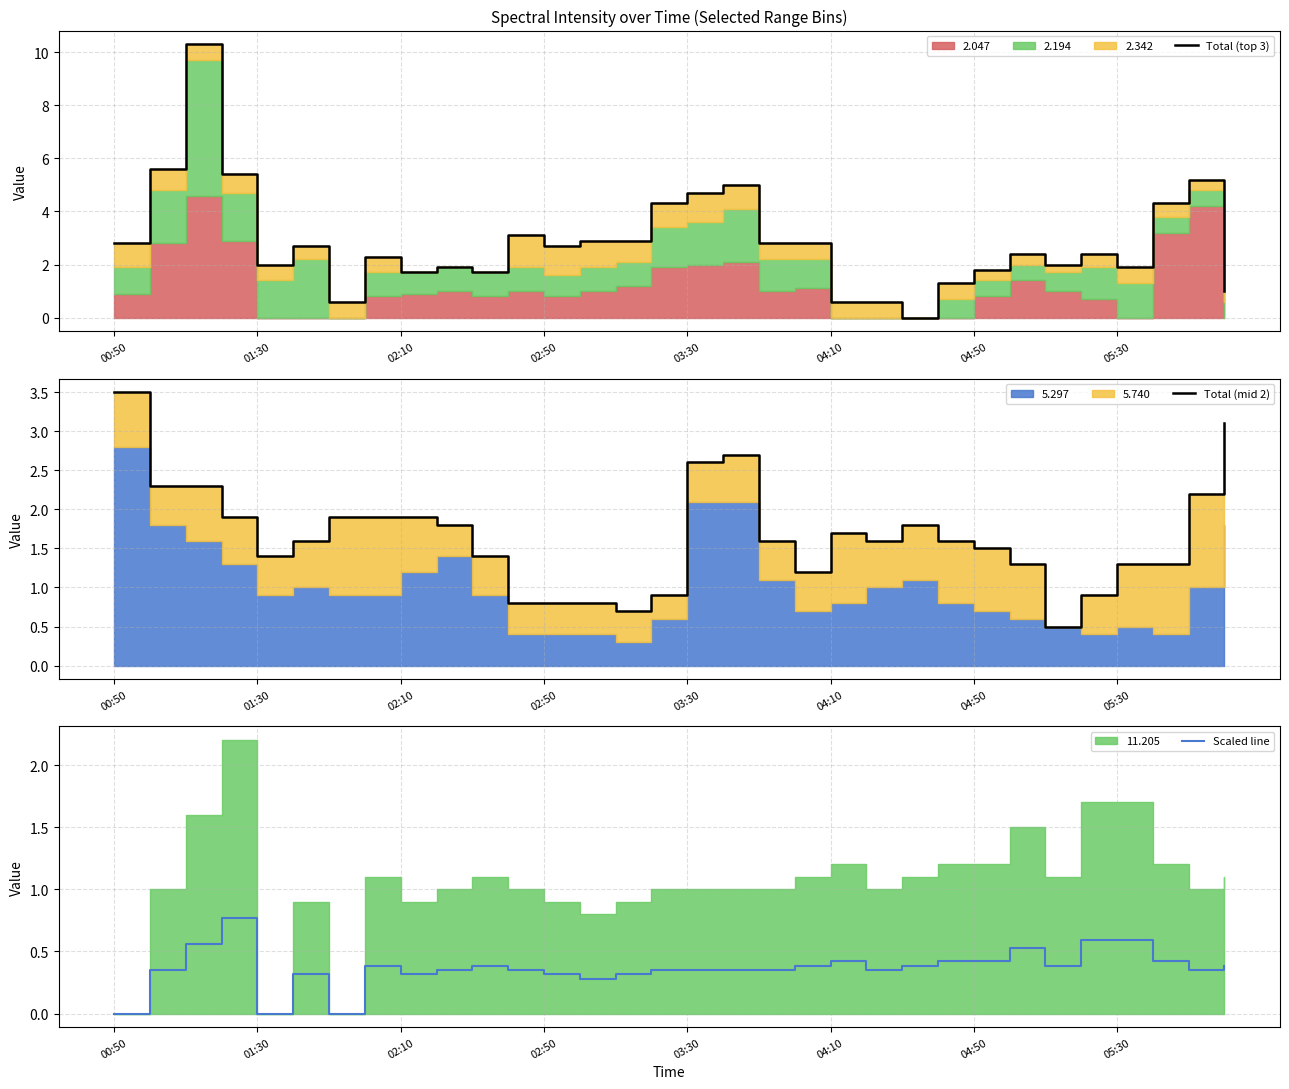

In Total (mid 2), how many points are lower than both neighbors (excluding endpoints)?

5